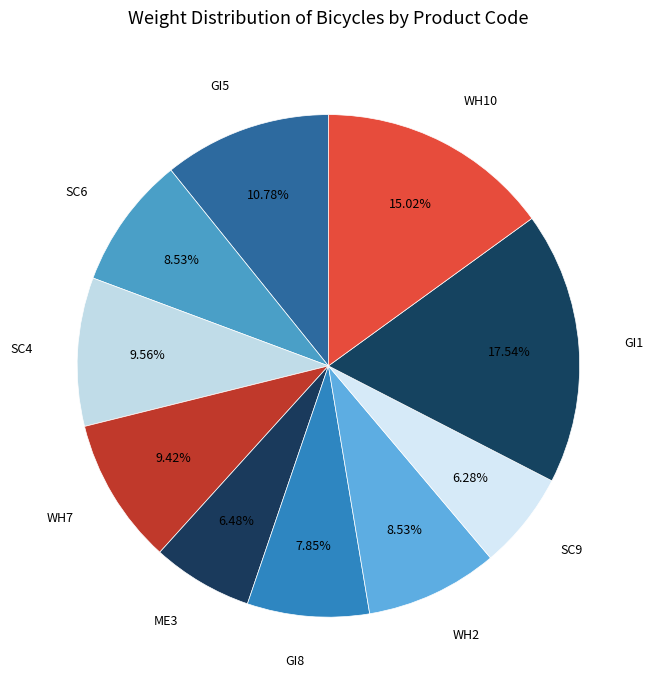

To the nearest percent, what portion does SC6 represent?

9%